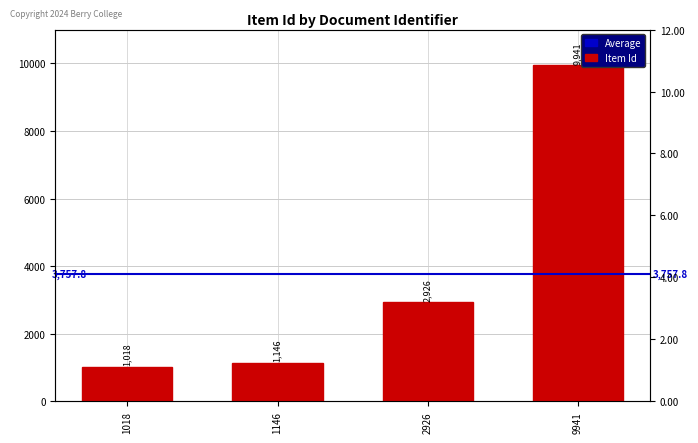

What is the difference between the maximum and second lowest values?

8795